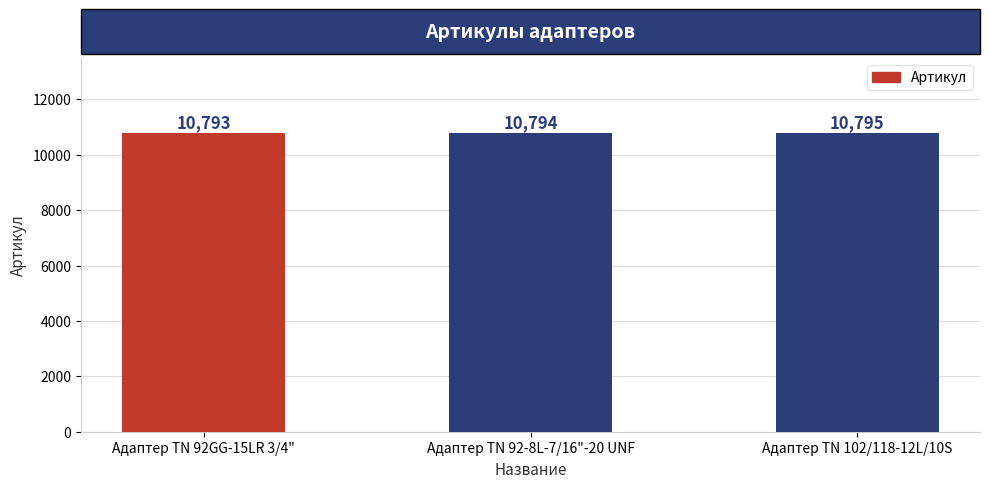

List the labels in order of value, smallest first.

Адаптер TN 92GG-15LR 3/4", Адаптер TN 92-8L-7/16"-20 UNF, Адаптер ТN 102/118-12L/10S